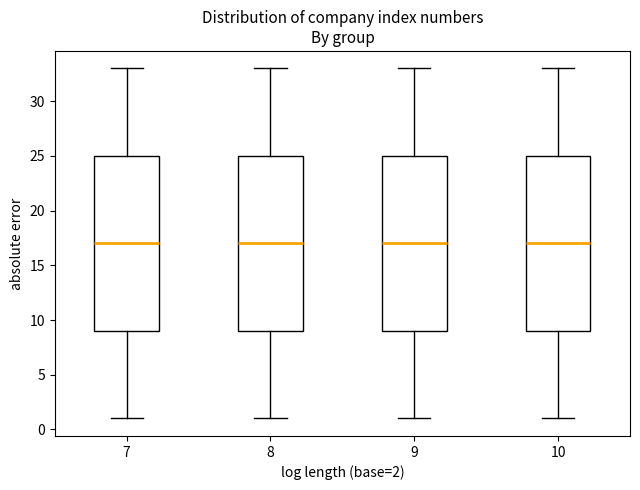

Reading left to right, transcribe this box plot: for each box, give where its median line is, the range the box spans, and where its two whiskers end, as read against the y-axis. The values are not printed on the chart, so give them approximately, as read against the axis.

7: median 17, box 9 to 25, whiskers 1 to 33
8: median 17, box 9 to 25, whiskers 1 to 33
9: median 17, box 9 to 25, whiskers 1 to 33
10: median 17, box 9 to 25, whiskers 1 to 33